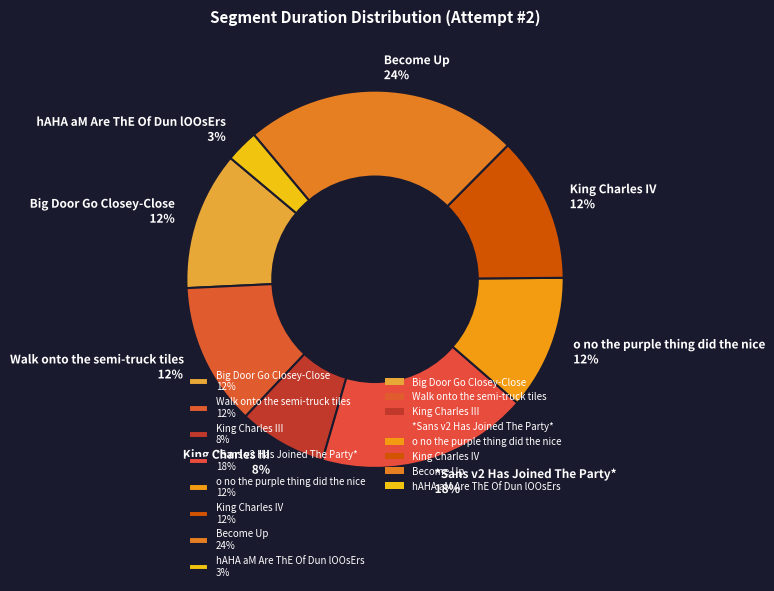

Which slice is the smallest?

hAHA aM Are ThE Of Dun lOOsErs